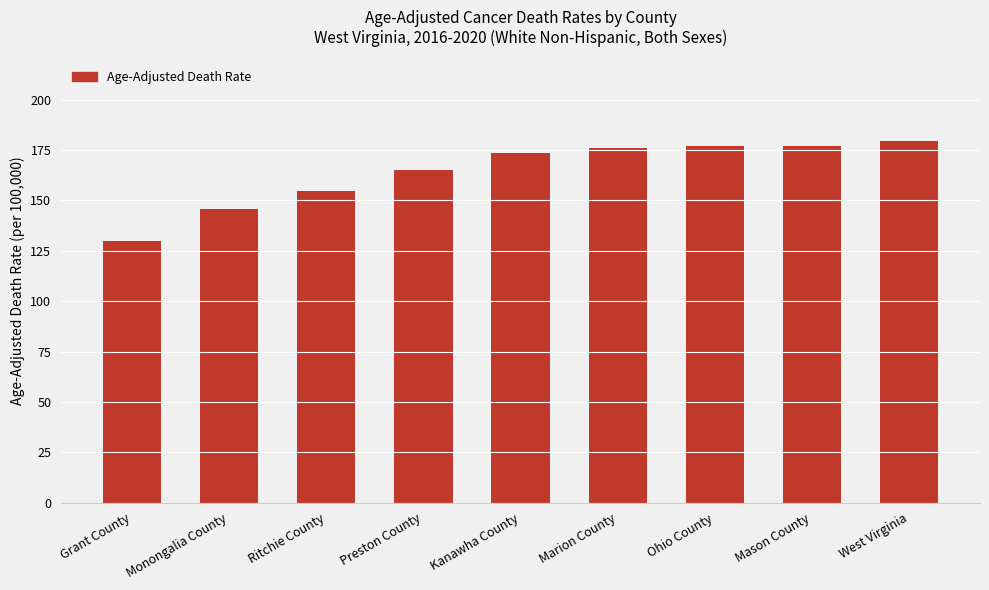

What is the ratio of the value at Kanawha County to the value at West Virginia?

1.0